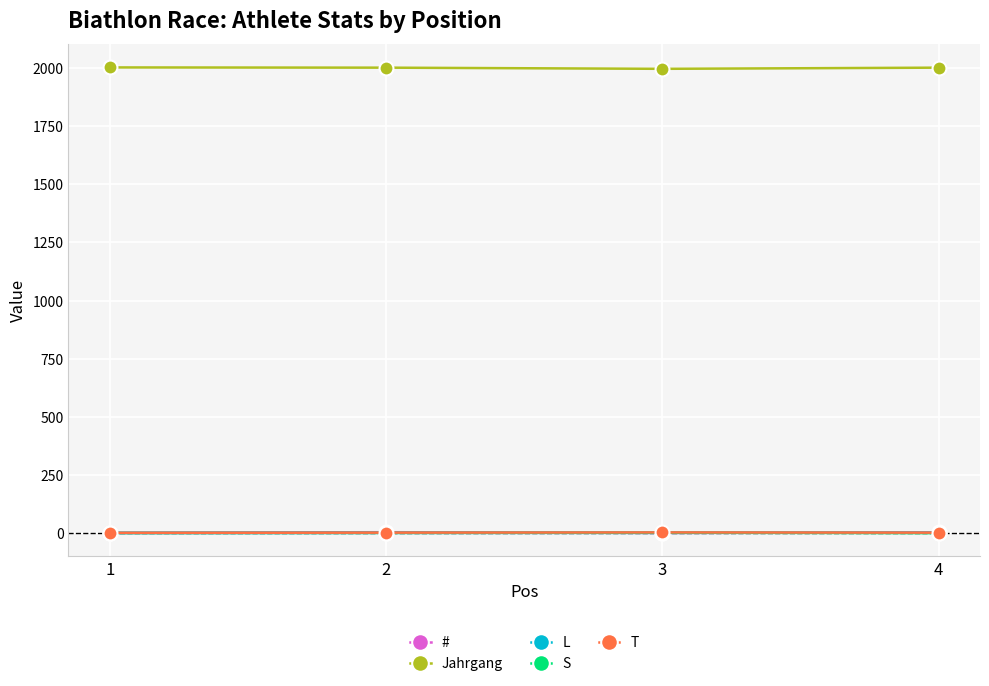

What is the value of the Jahrgang point at the 3rd from the left?

1996